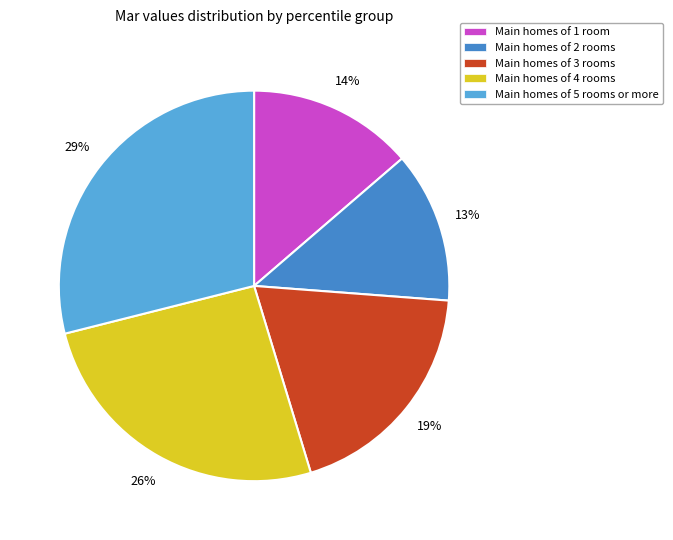

Combined, do Main homes of 5 rooms or more and Main homes of 1 room account for over 50%?

No